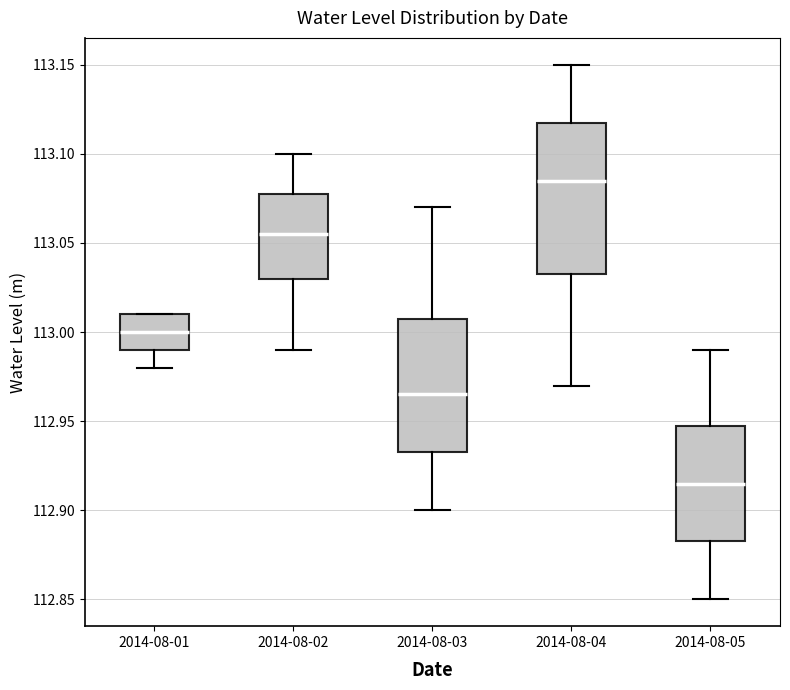

Which box has the highest median line?

2014-08-04